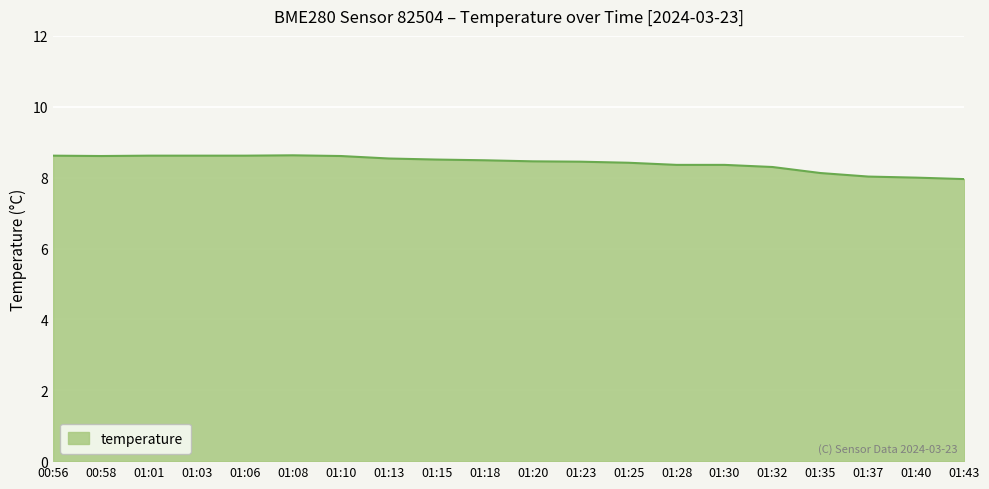

What is the minimum value shown in the chart?

8.0